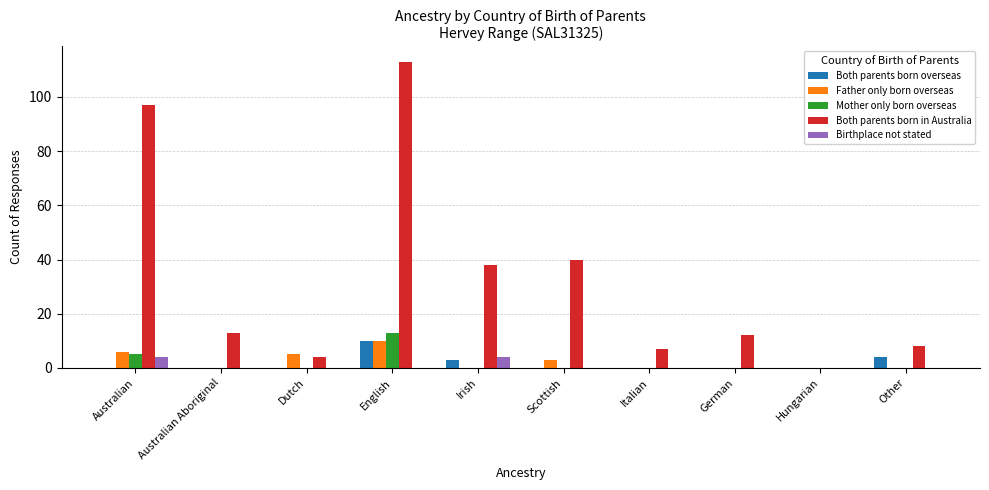

How many data points does each series have?

10